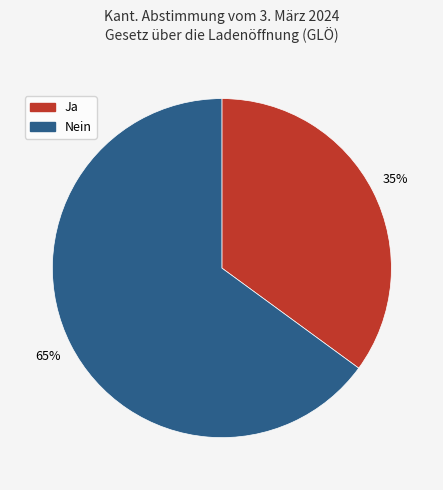

Which slice is the largest?

Nein